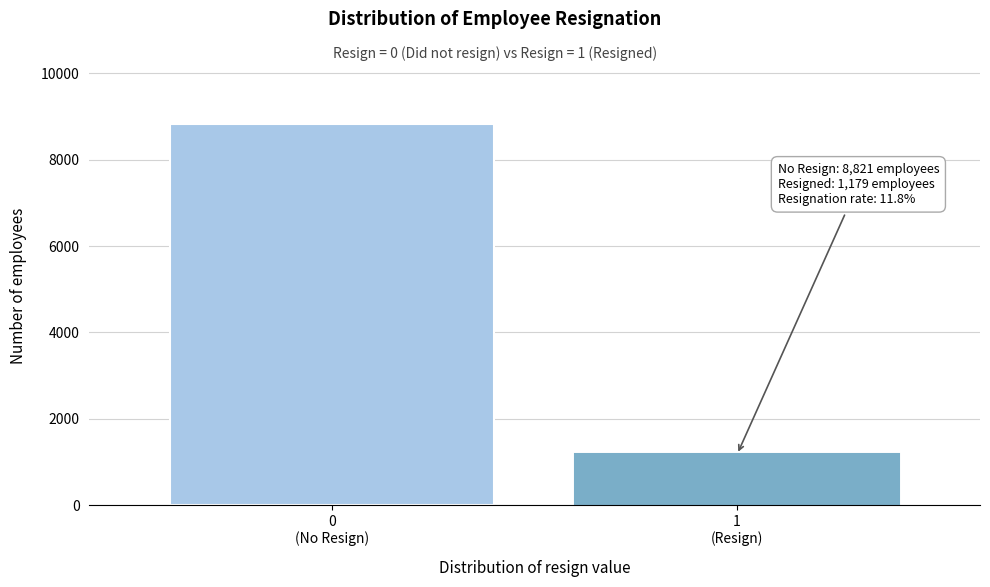

Reading left to right, what are all the values shown in this chart?

8821	1179